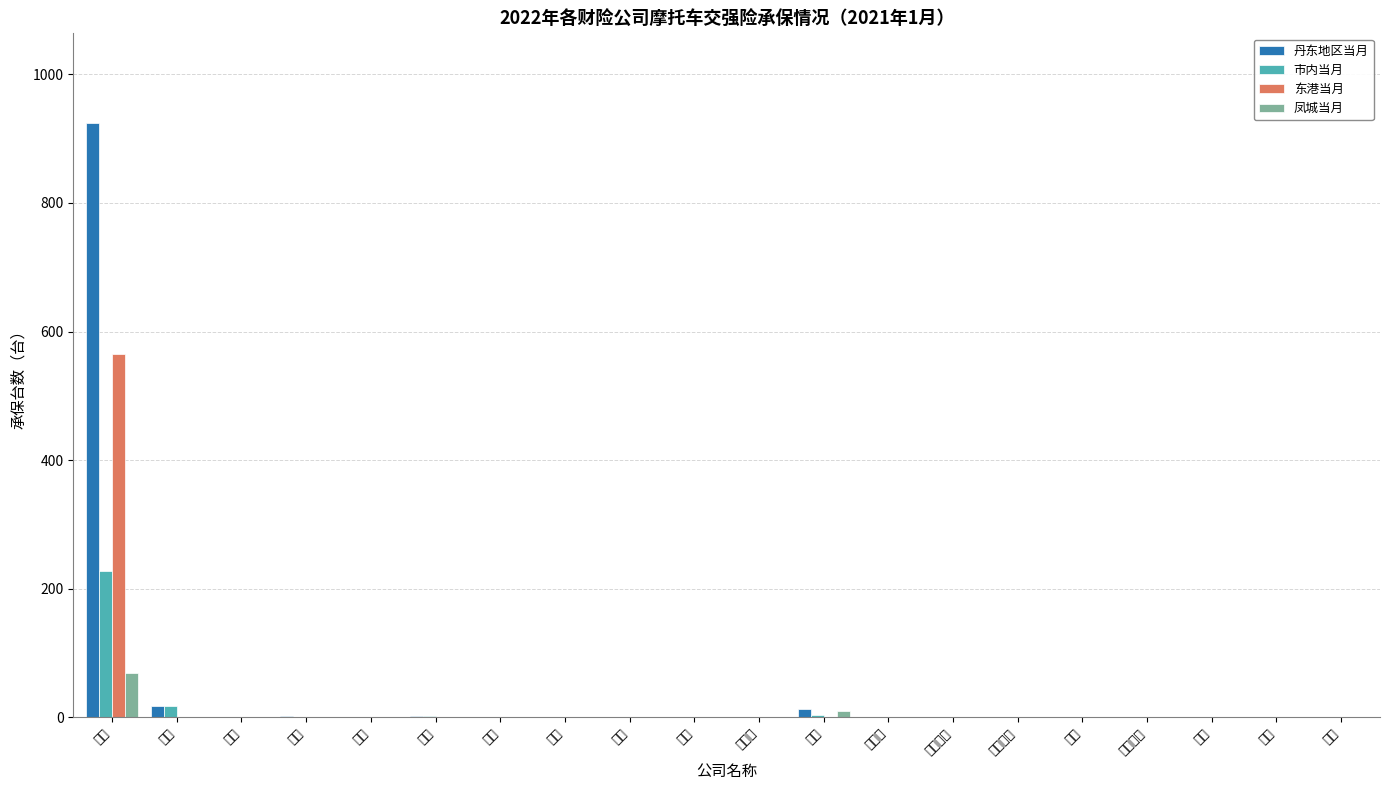

What are all the series names shown in the legend?

丹东地区当月, 市内当月, 东港当月, 凤城当月